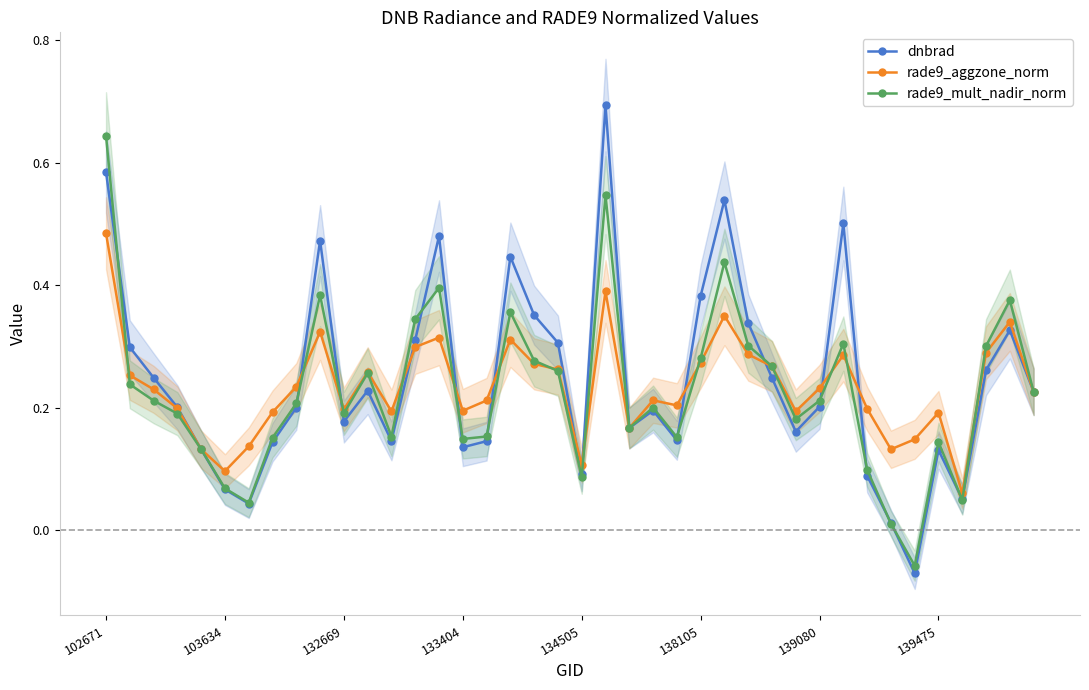

What are all the series names shown in the legend?

dnbrad, rade9_aggzone_norm, rade9_mult_nadir_norm